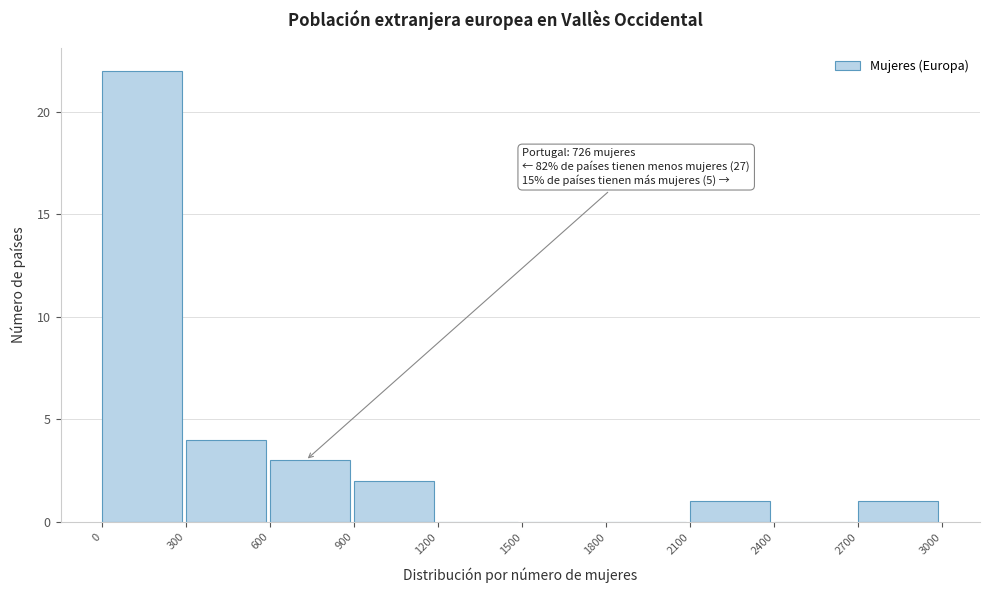

Over which range of the x-axis is the bar tallest?

0 to 300